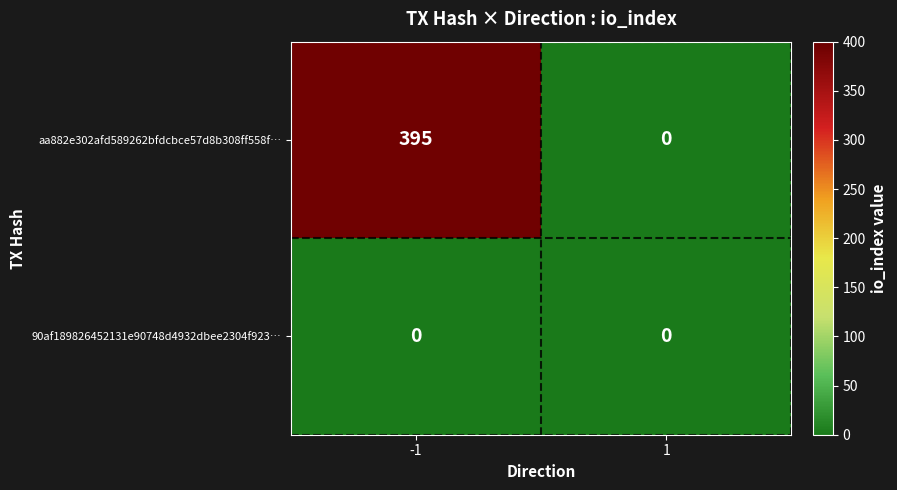

The aa882e302afd589262bfdcbce57d8b308ff558f… series shows 0 at 1. True or false?

True